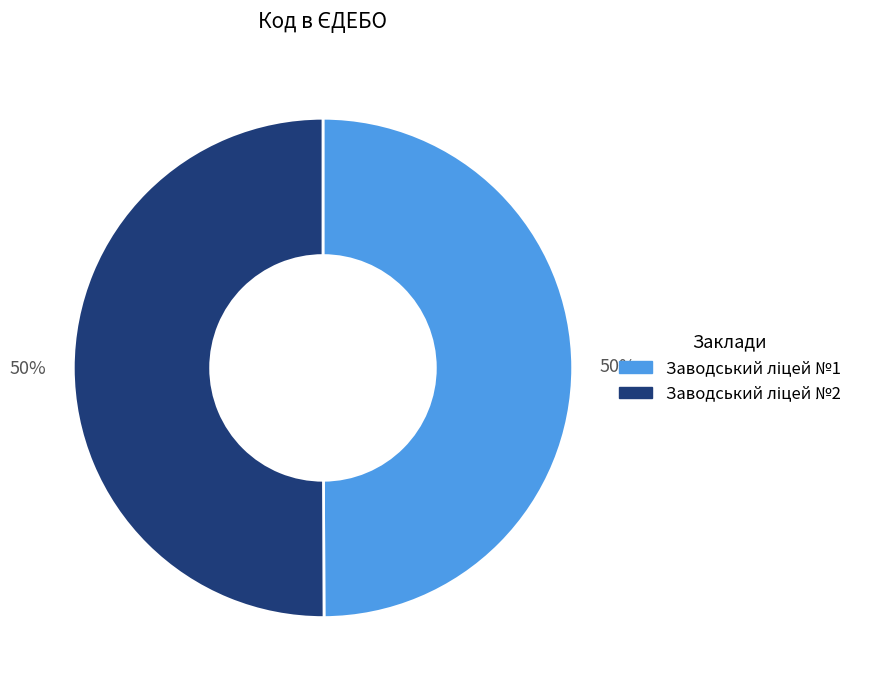

To the nearest percent, what is the average slice percentage?

50%